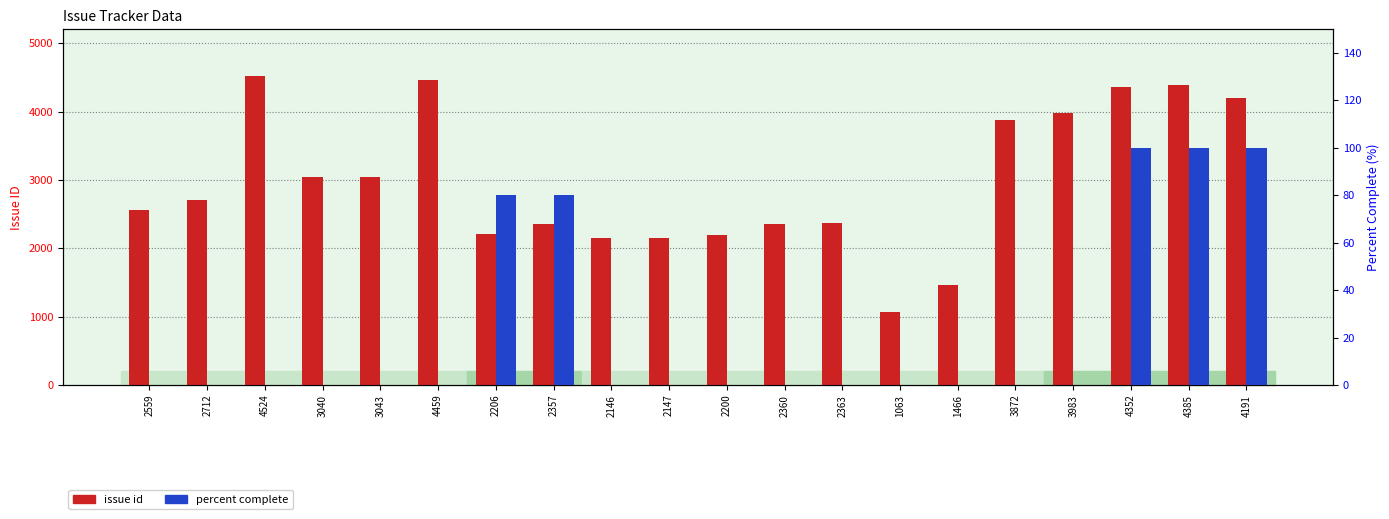

True or false: issue id has a value of 6211 at 4191.

False